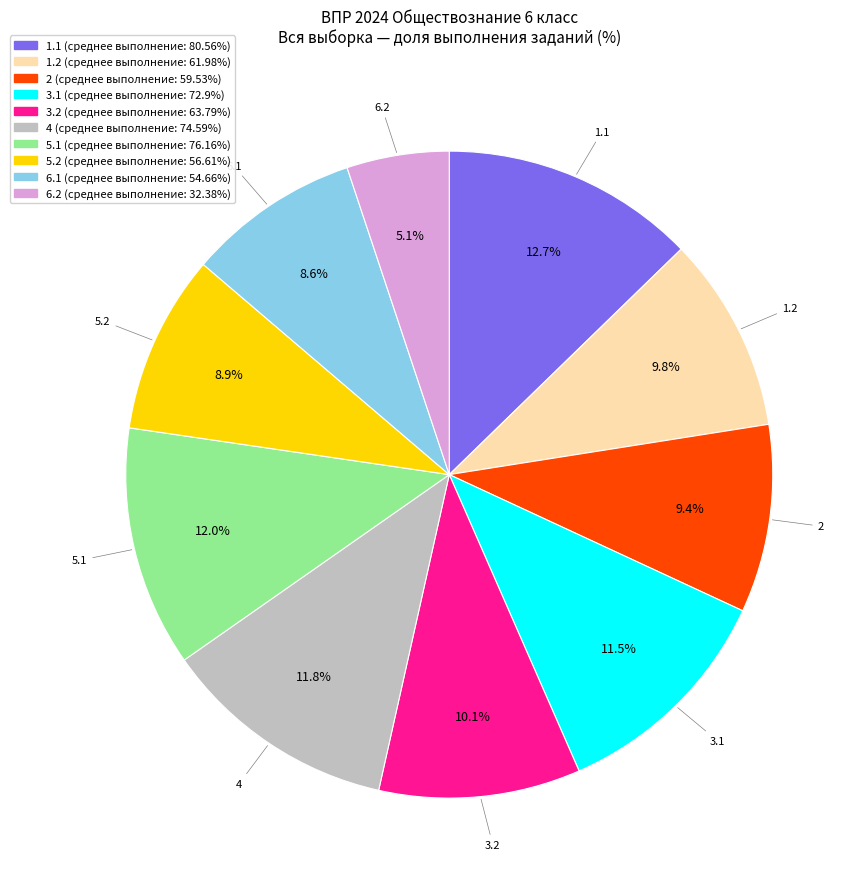

How many slices are in this pie chart?

10